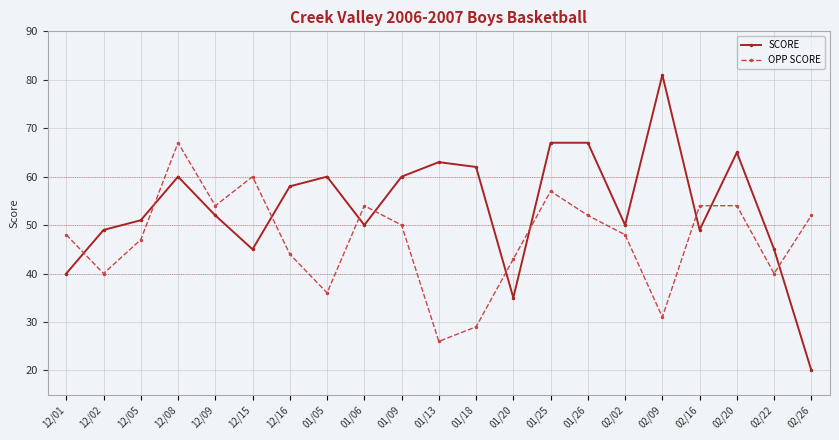

Does the chart display data point markers on the line(s)?

Yes